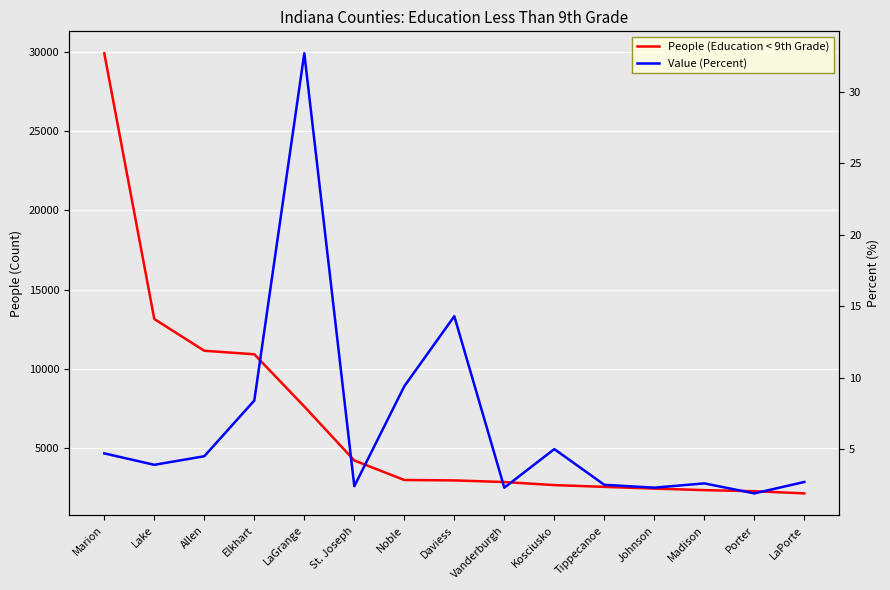

Rank the series at Vanderburgh from lowest to highest value.

Value (Percent), People (Education < 9th Grade)